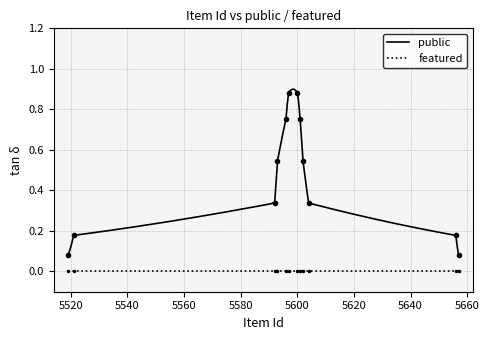

True or false: featured has more than 2 points higher than both neighbors.

False